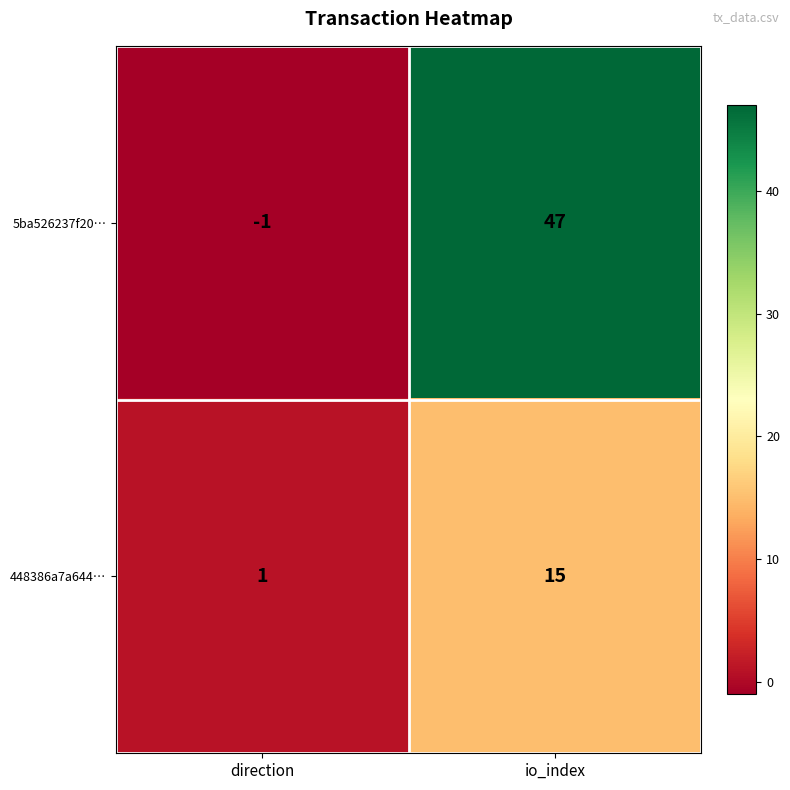

What is the difference between the highest and lowest values at io_index?

32